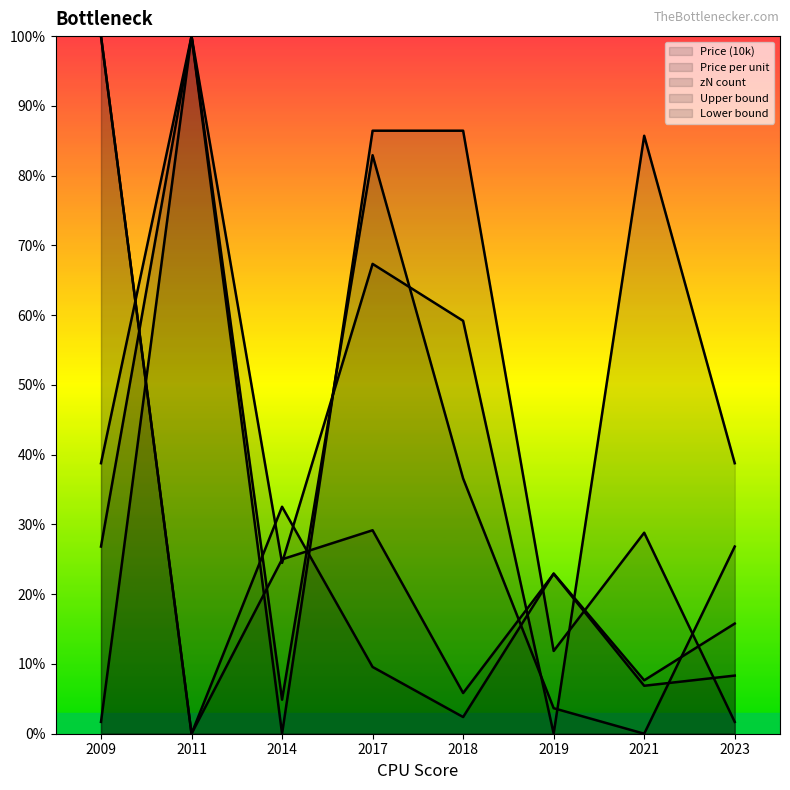

Is the value of zN count at 2014 greater than the value of lower bound at 2014?

Yes